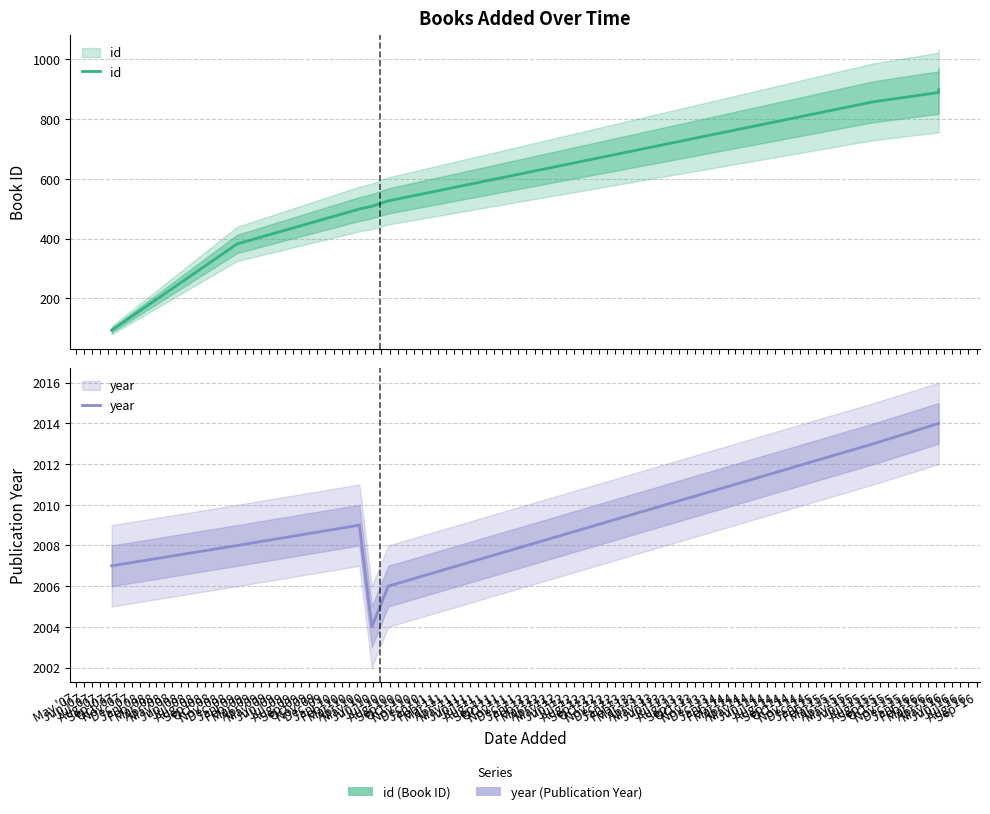

Does the chart have visible grid lines?

Yes